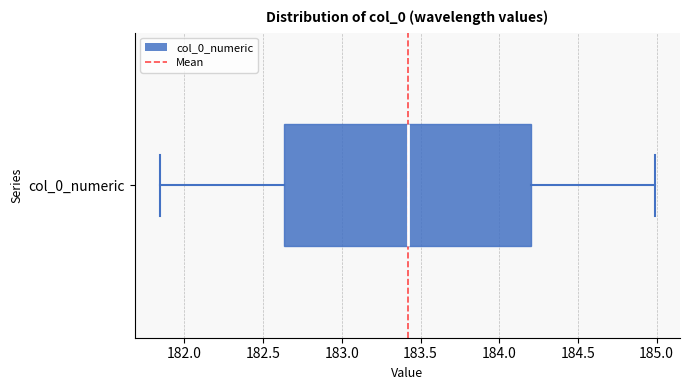

Transcribe this box plot: give where the median line is, the range the box spans, and where the two whiskers end, as read against the x-axis. The values are not printed on the chart, so give them approximately, as read against the axis.

median 183.40, box 182.65 to 184.20, whiskers 181.85 to 185.00